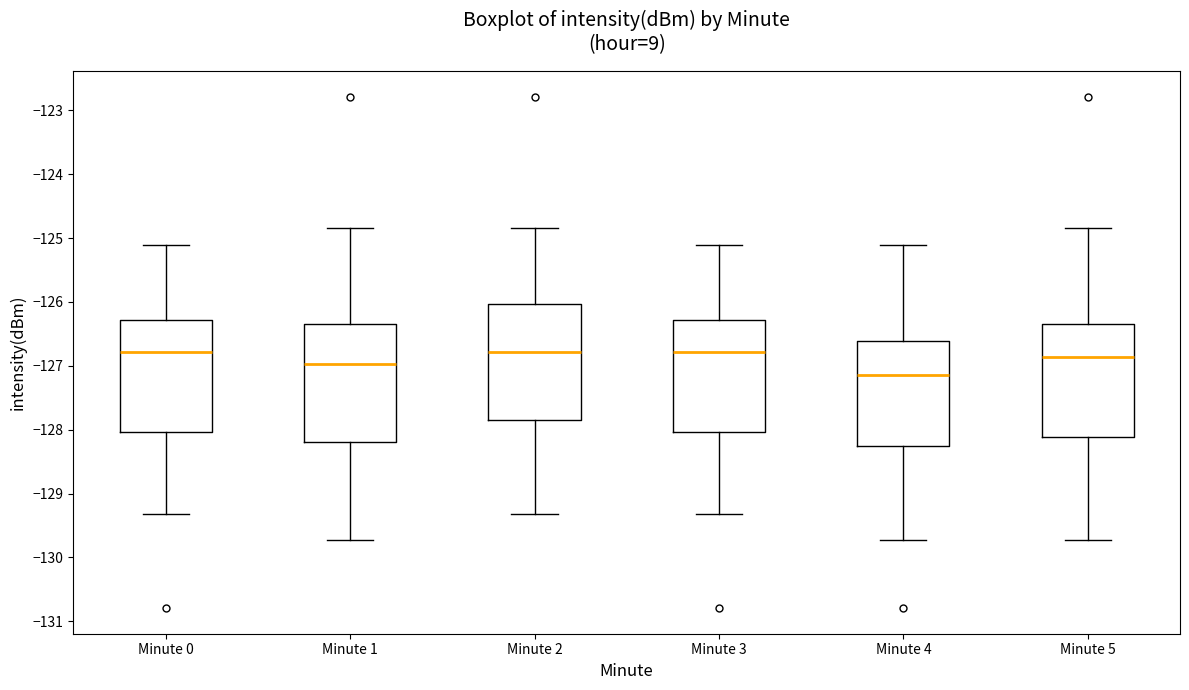

Reading left to right, read every box against the y-axis: the position of its median line, the range the box covers, and the ends of its whiskers. The values are not printed on the chart, so give them approximately, as read against the axis.

Minute 0: median -126.8, box -128.0 to -126.3, whiskers -129.3 to -125.1
Minute 1: median -127.0, box -128.2 to -126.3, whiskers -129.7 to -124.8
Minute 2: median -126.8, box -127.8 to -126.0, whiskers -129.3 to -124.8
Minute 3: median -126.8, box -128.0 to -126.3, whiskers -129.3 to -125.1
Minute 4: median -127.1, box -128.3 to -126.6, whiskers -129.7 to -125.1
Minute 5: median -126.9, box -128.1 to -126.3, whiskers -129.7 to -124.8